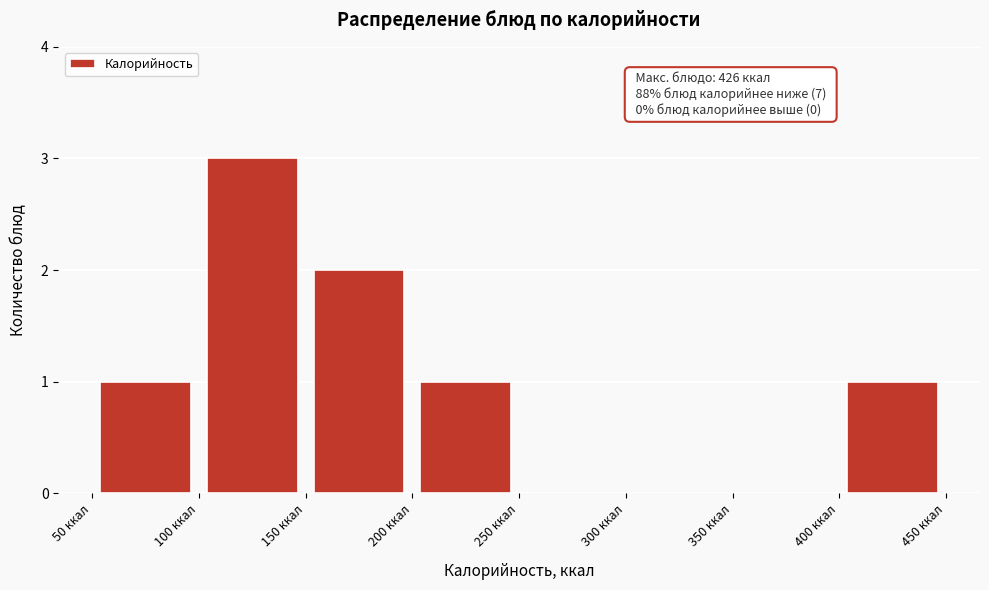

Over which range of the x-axis is the bar tallest?

100 to 150